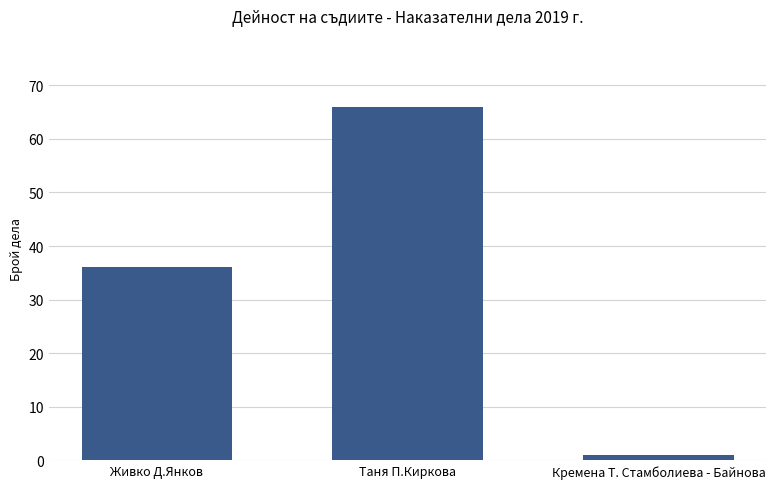

Reading left to right, what are all the values shown in this chart?

Живко Д.Янков=36	Таня П.Киркова=66	Кремена Т. Стамболиева - Байнова=1